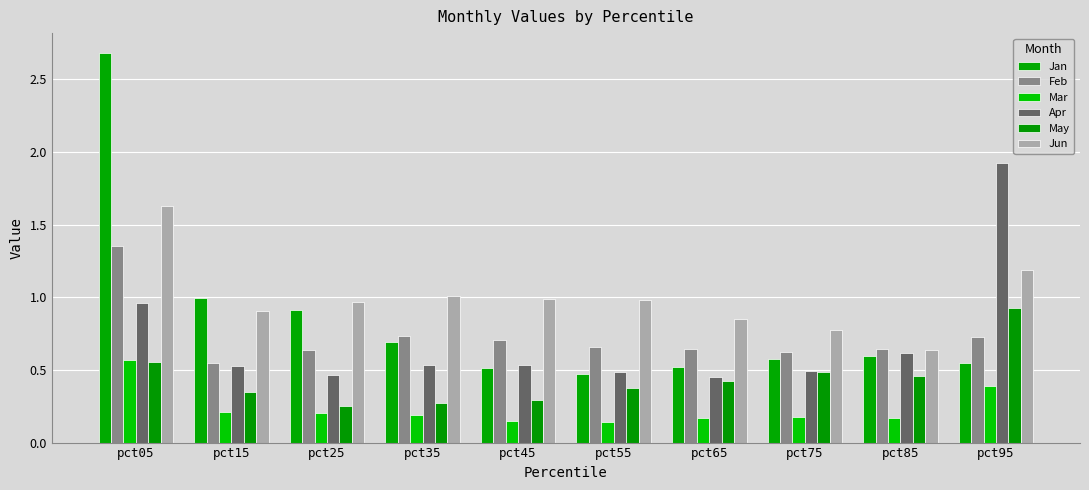

What is the smallest value displayed?

0.1